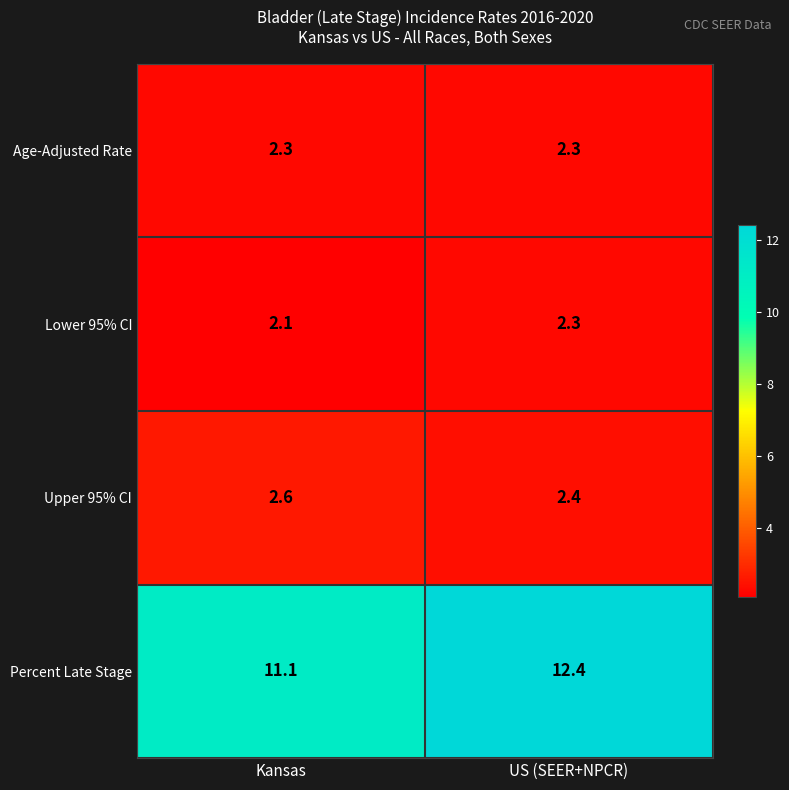

At how many categories does at least one series exceed 5?

2